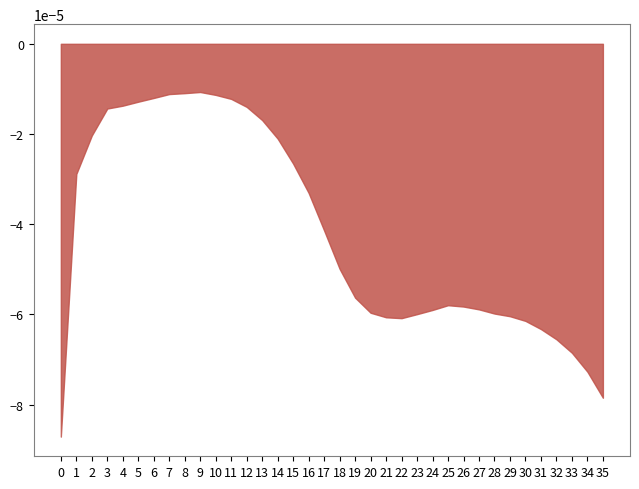

Reading left to right, what are all the values shown in this chart?

0=0.0	1=0.0	2=0.0	3=0.0	4=0.0	5=0.0	6=0.0	7=0.0	8=0.0	9=0.0	10=0.0	11=0.0	12=0.0	13=0.0	14=0.0	15=0.0	16=0.0	17=0.0	18=0.0	19=0.0	20=0.0	21=0.0	22=0.0	23=0.0	24=0.0	25=0.0	26=0.0	27=0.0	28=0.0	29=0.0	30=0.0	31=0.0	32=0.0	33=0.0	34=0.0	35=0.0